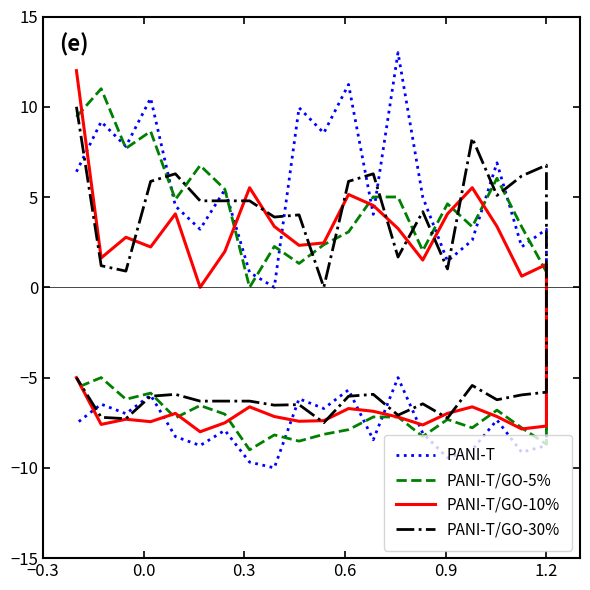

How many categories are shown in the chart?

40